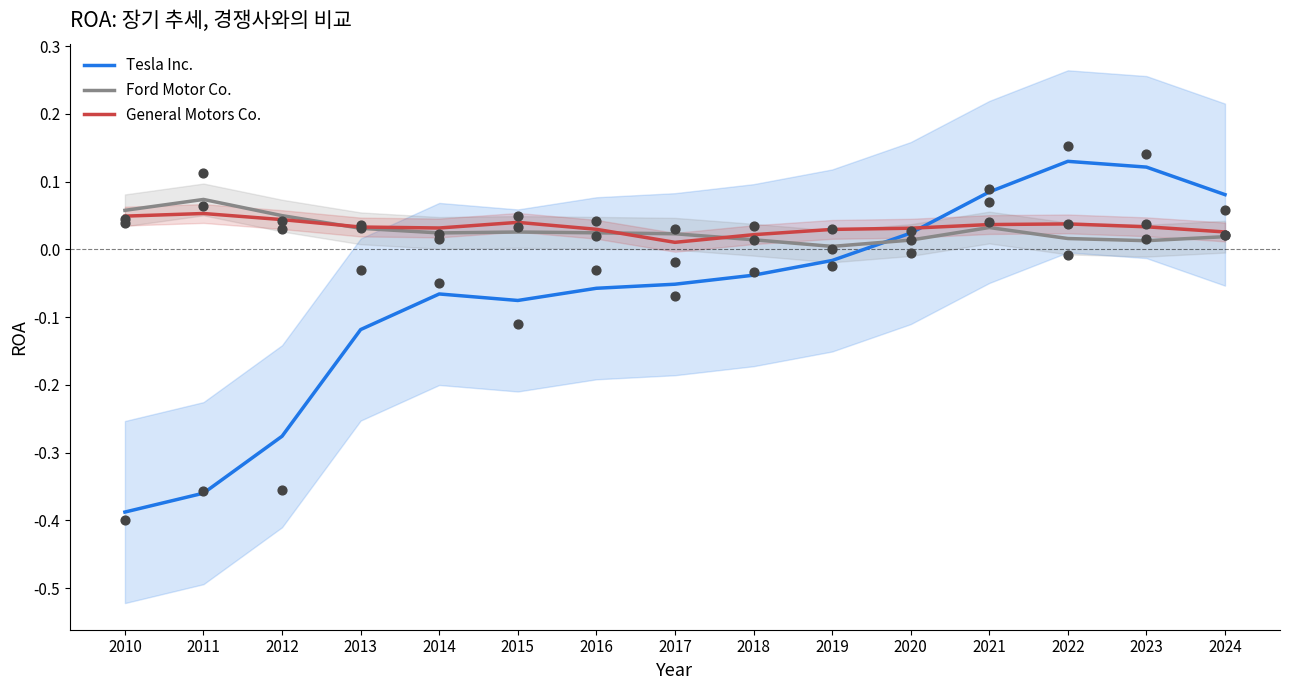

Which series contains the highest Y value?

Tesla Inc.